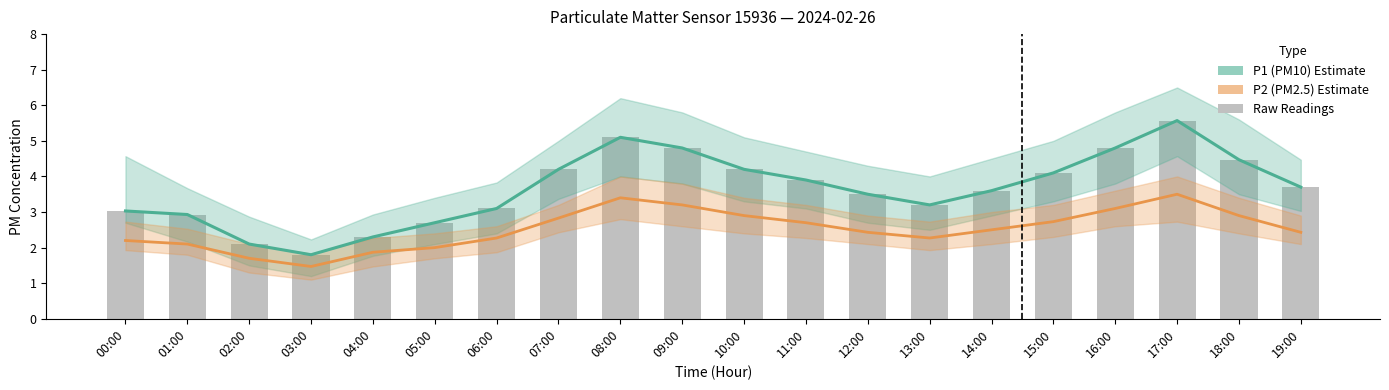

What is the label of the 4th bar from the left?

03:00